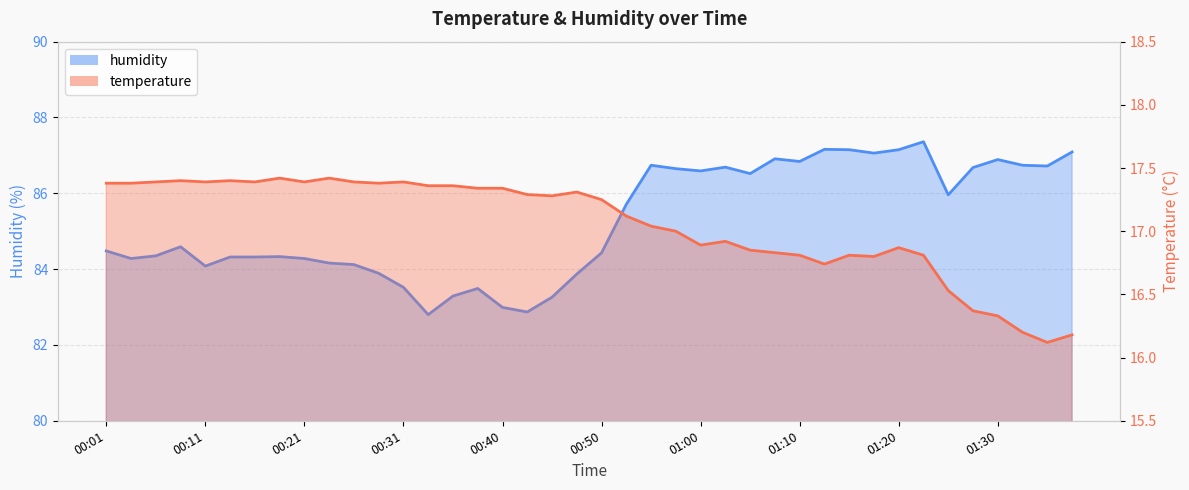

Which category has the highest value in the humidity series?

01:23